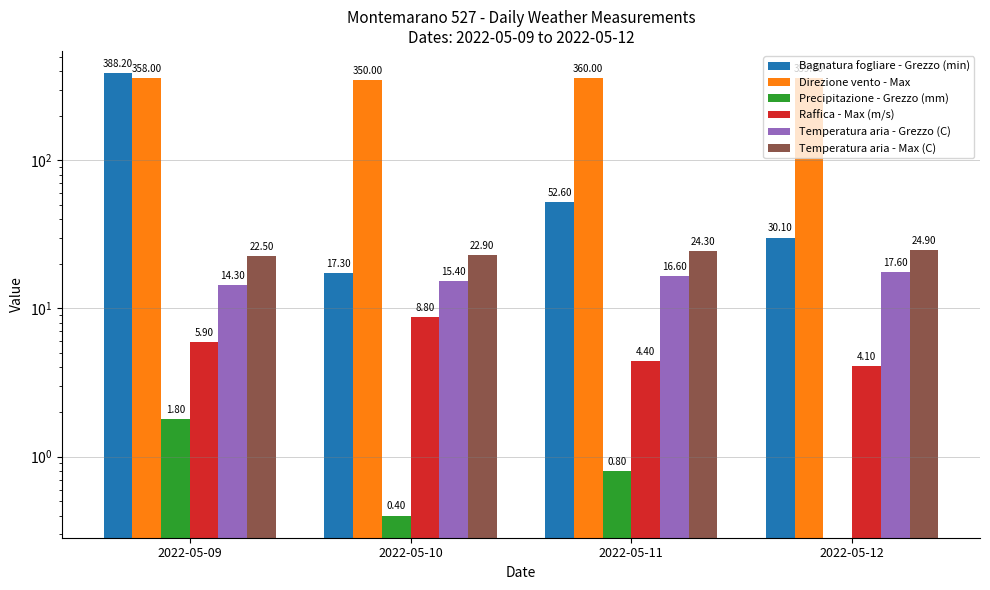

Where does the Direzione vento - Max series first go above 359?

2022-05-11